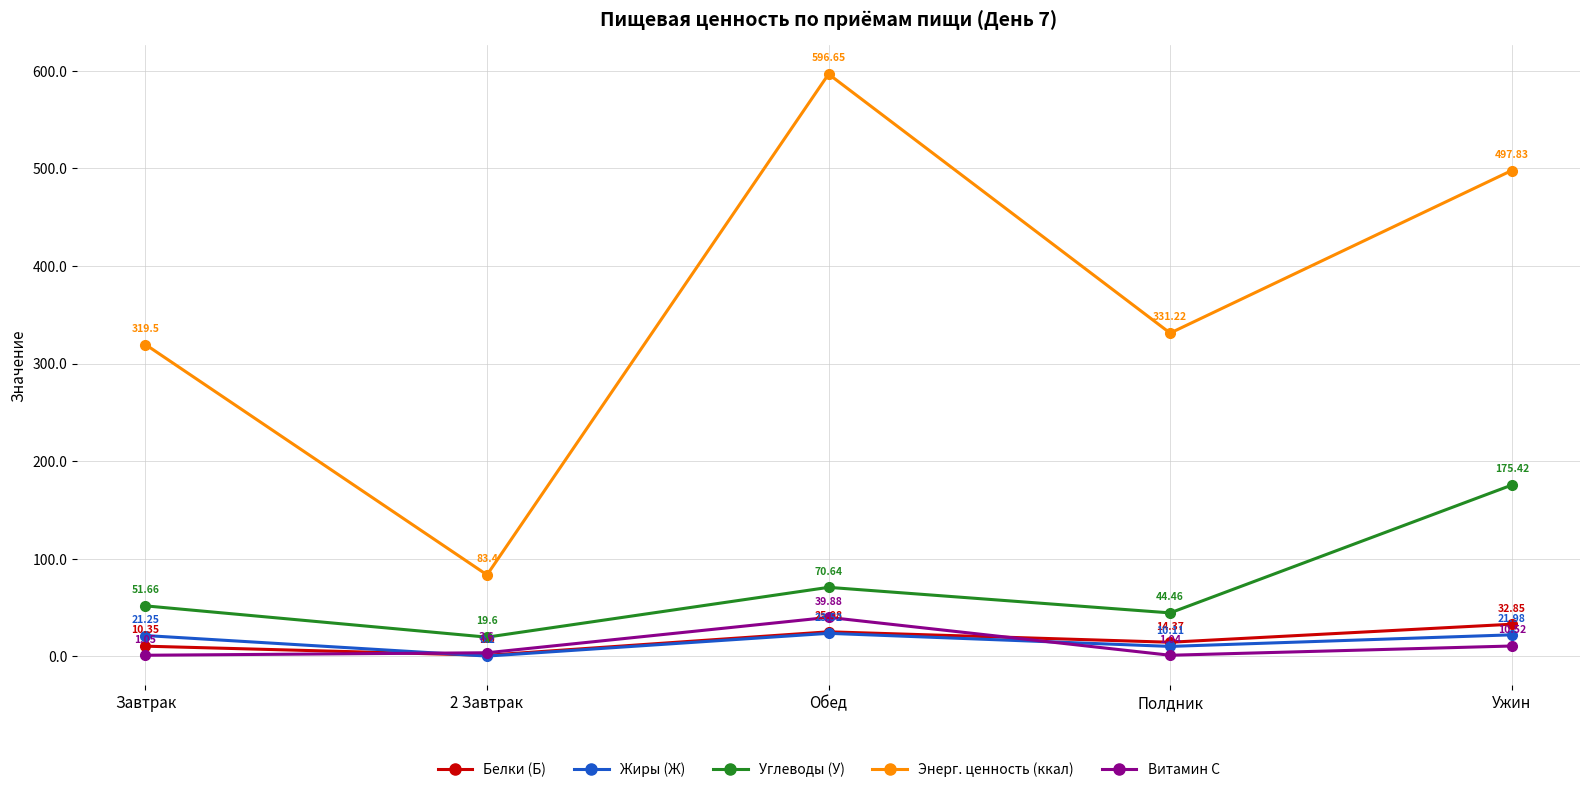

At which category does Жиры (Ж) reach its first local peak?

Обед